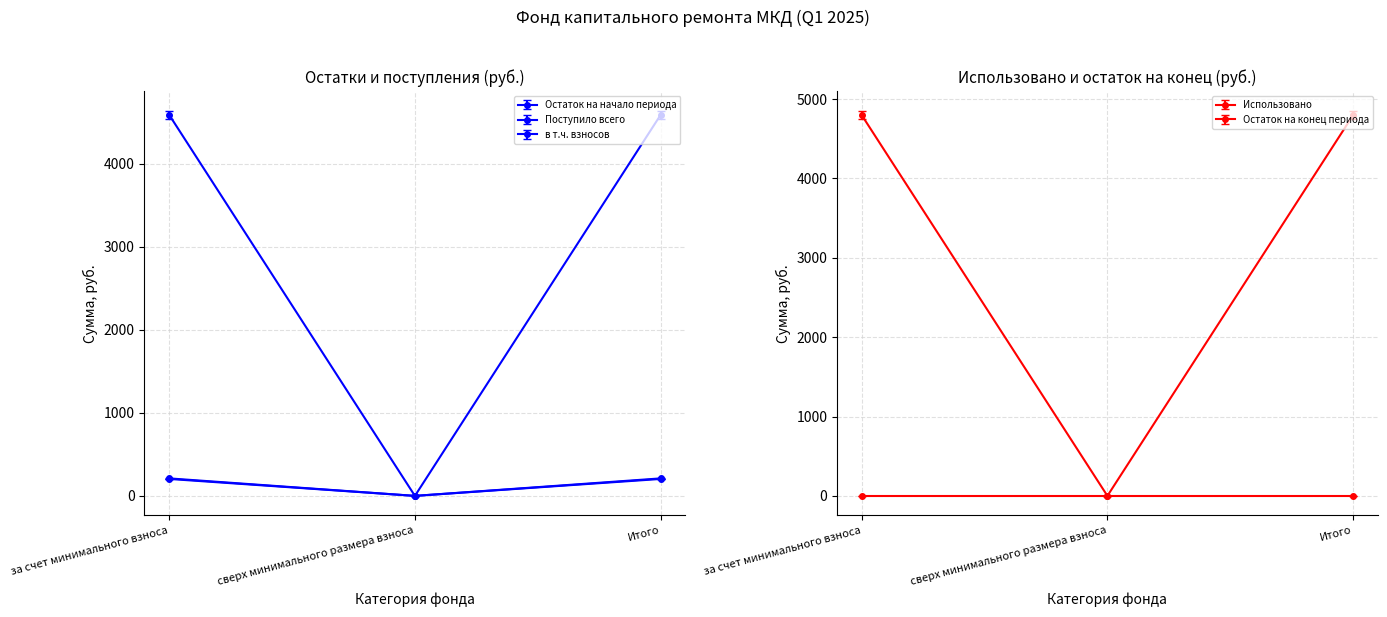

How many positive values does the в т.ч. взносов series have?

2